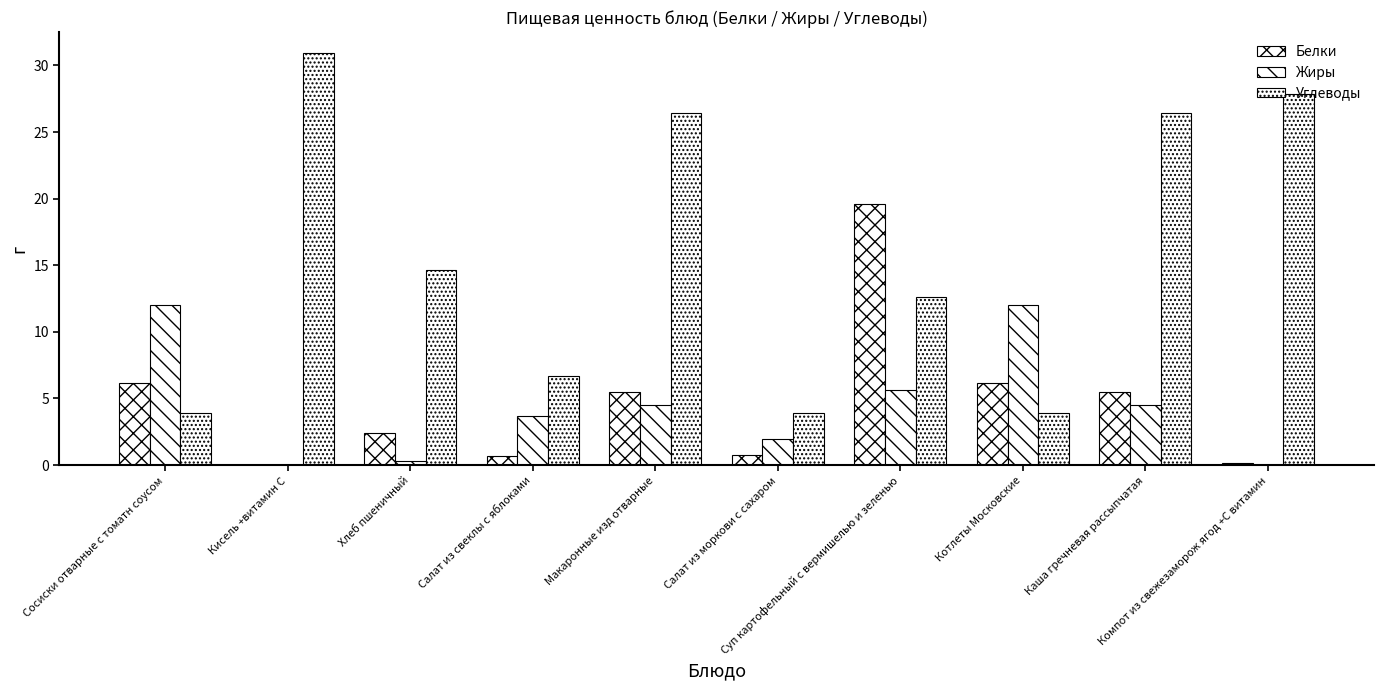

What is the sum of all Углеводы values?

157.4